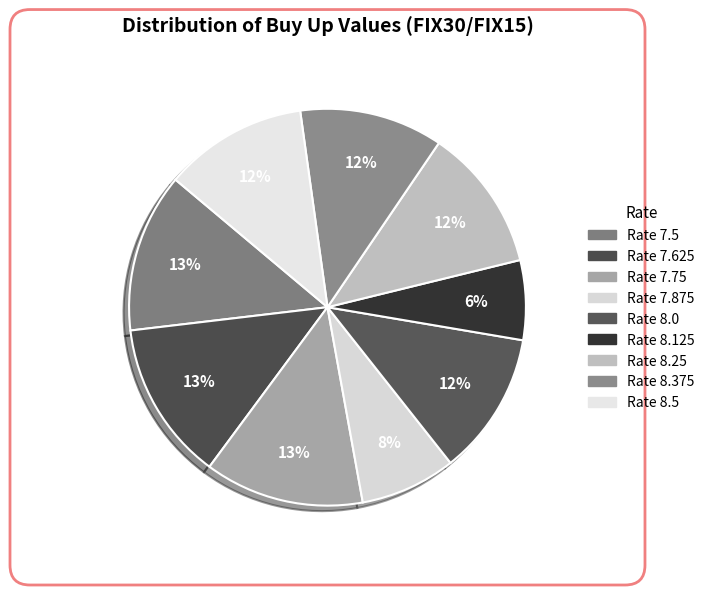

Count the number of slices in the pie.

9